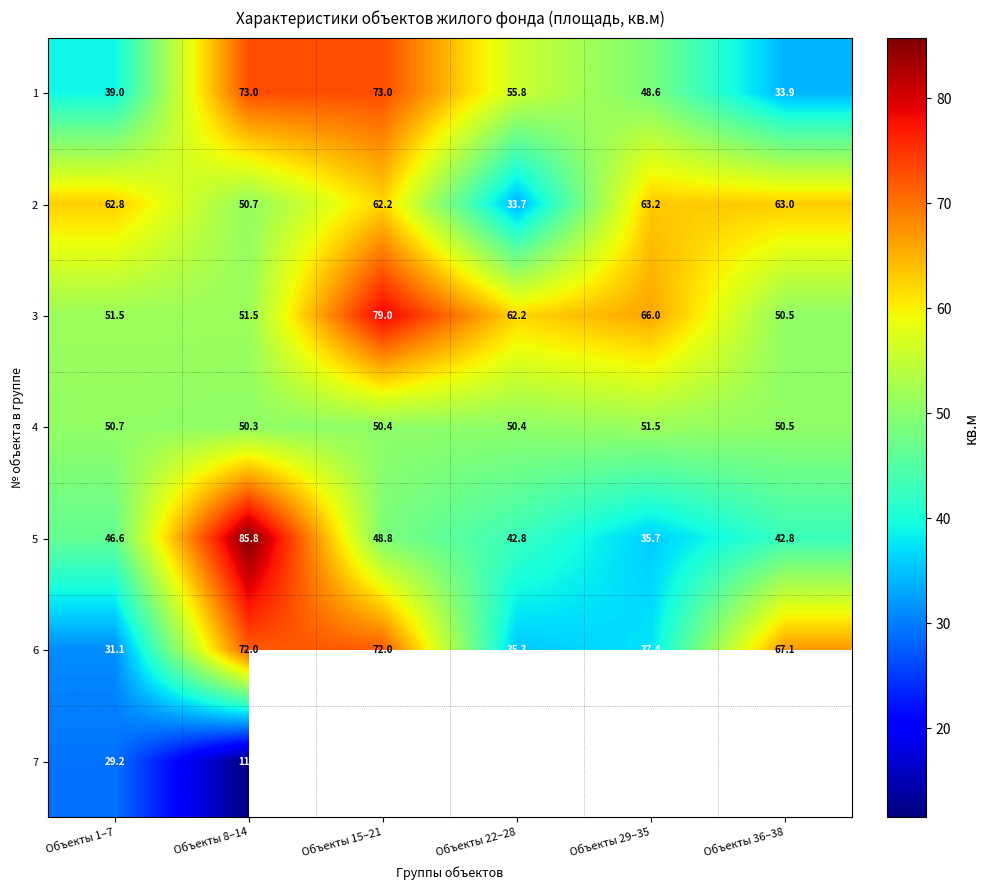

Between Объекты 1–7 and Объекты 8–14, which series saw the biggest shift?

6